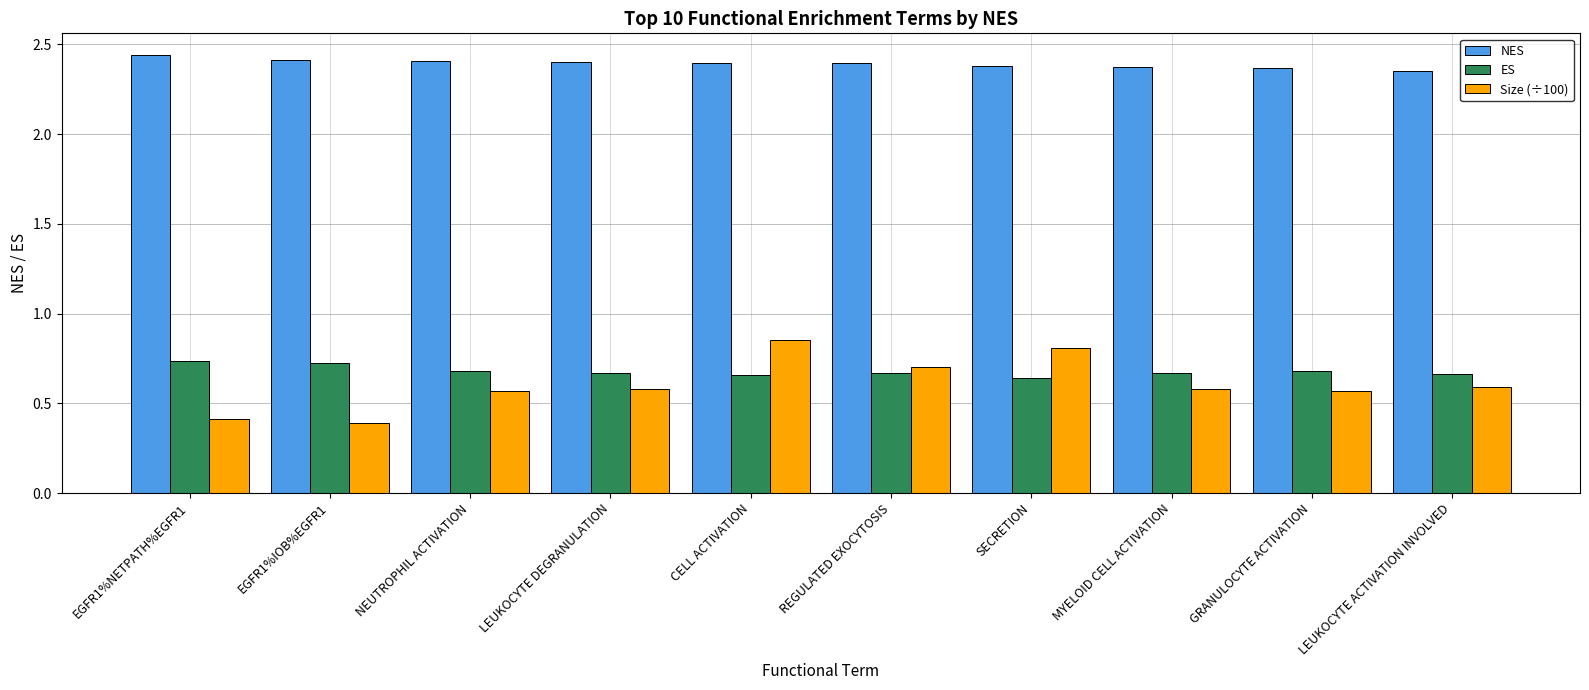

True or false: NES has a value of 3.9 at SECRETION.

False